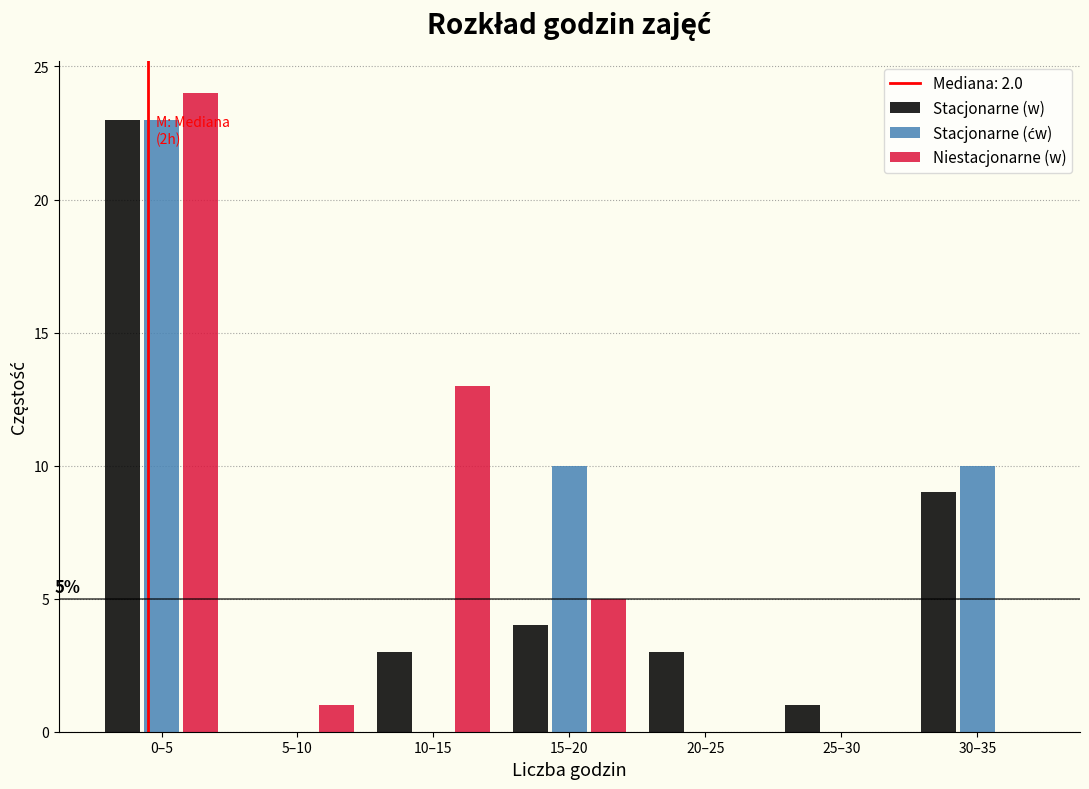

What is the total value across all series at 20–25?

3